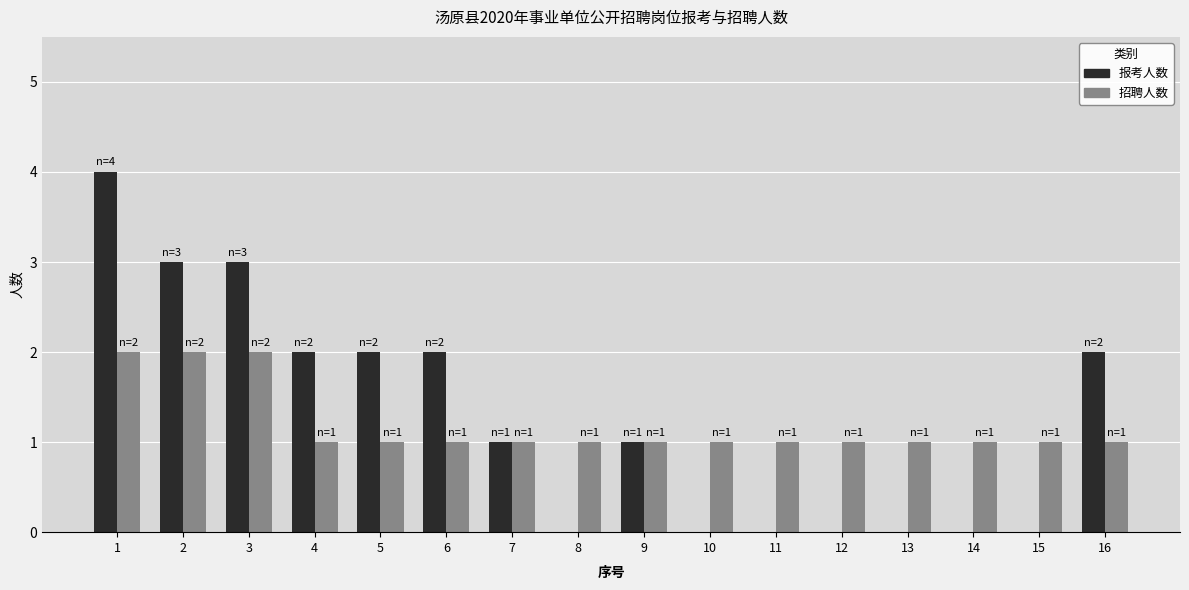

The 招聘人数 series shows 2 at 8. True or false?

False